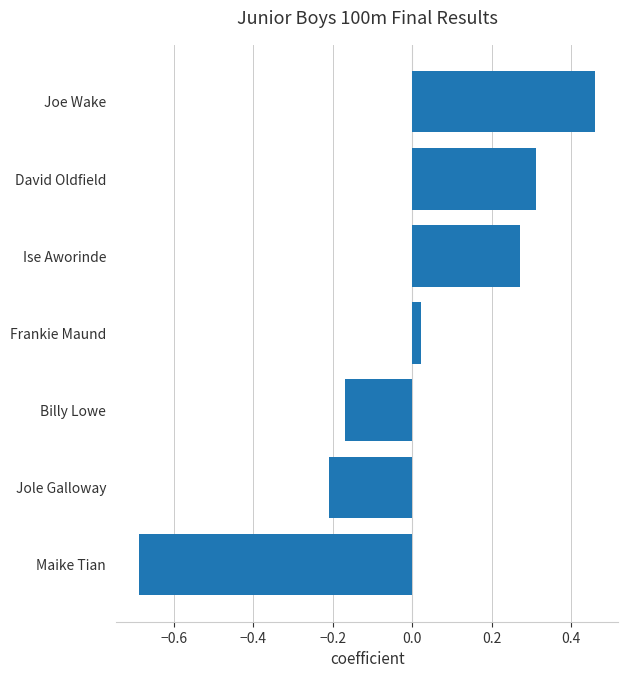

What is the label of the 6th bar from the bottom?

David Oldfield